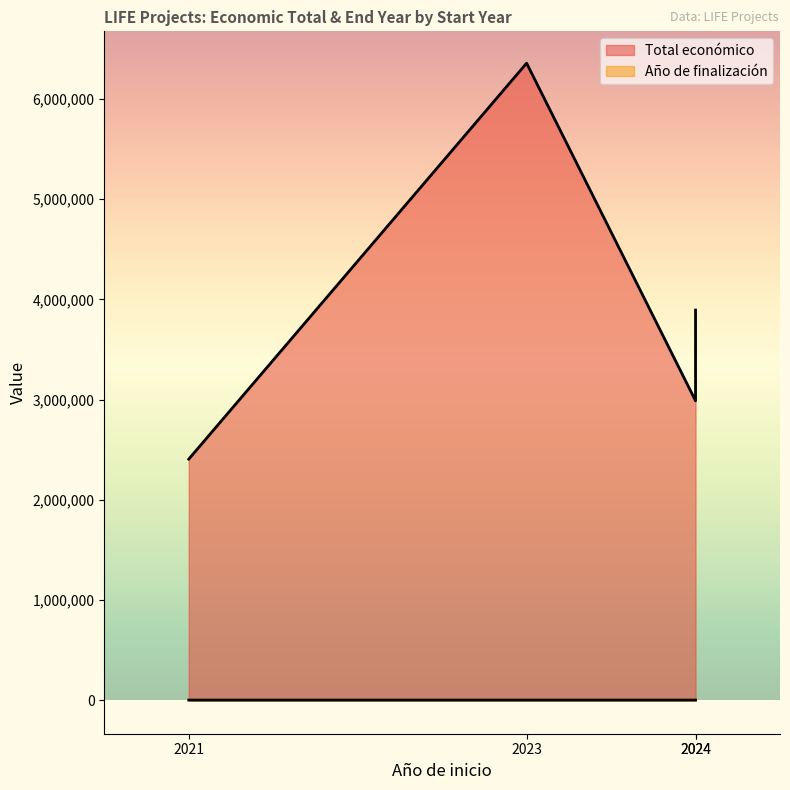

Where does the Año de finalización series first go above 2027?

2023